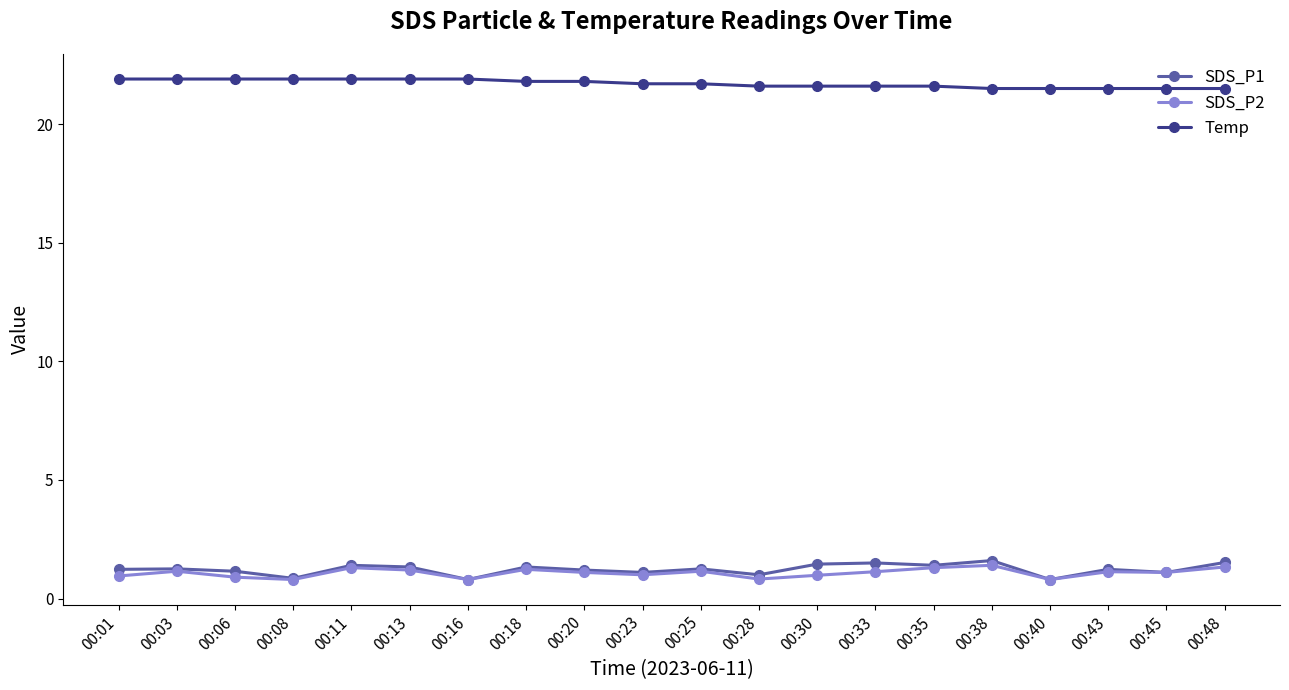

What is the greatest value displayed?

21.9